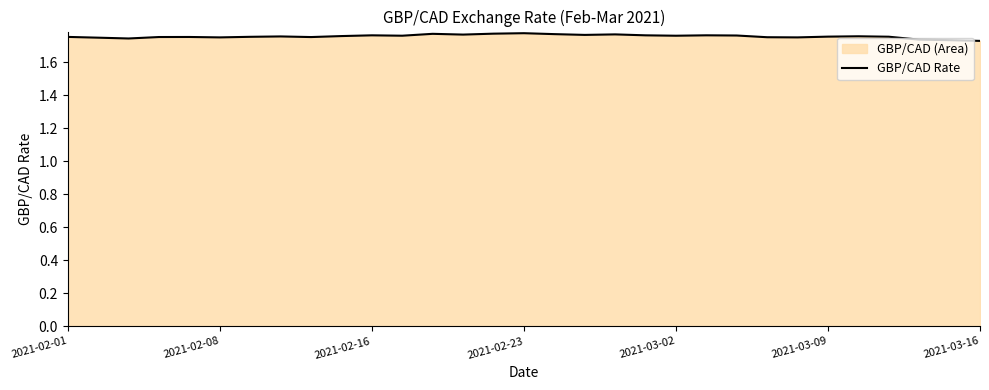

The chart shows a value of 0.8 at 2021-03-02. True or false?

False